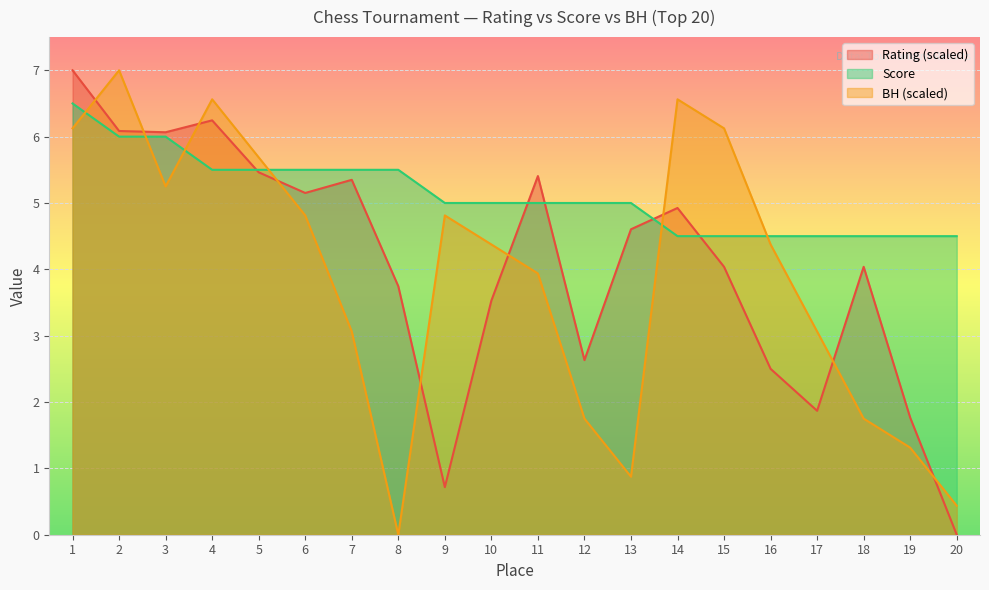

At which category does Rating reach its first local valley?

3